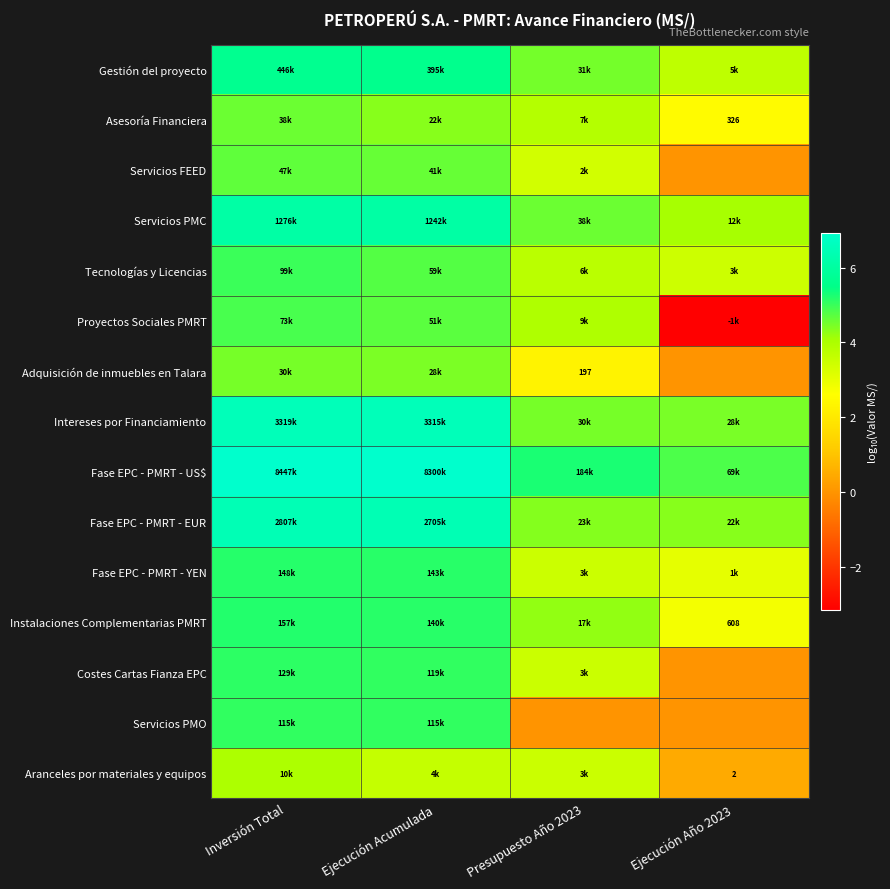

What is the smallest value displayed?

-3.1